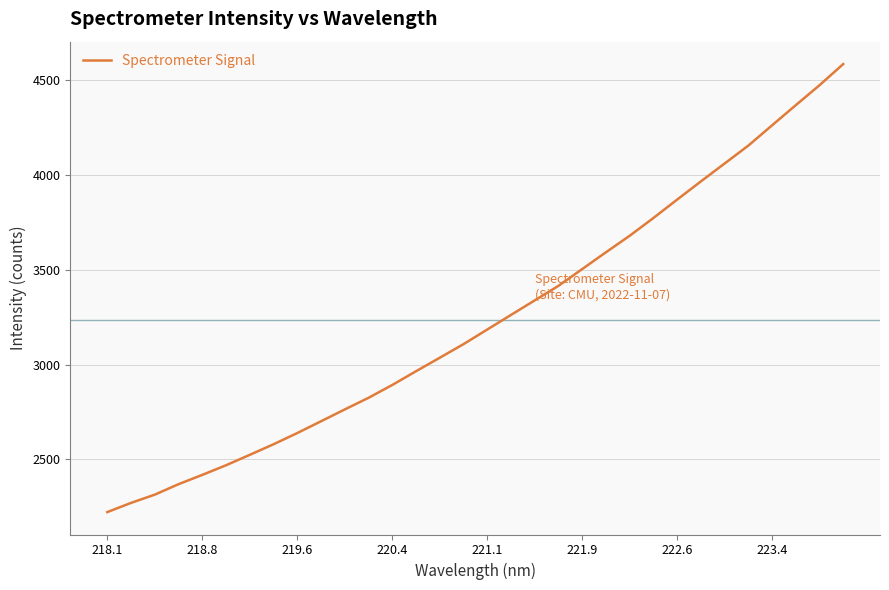

What is the greatest value displayed?

4586.5